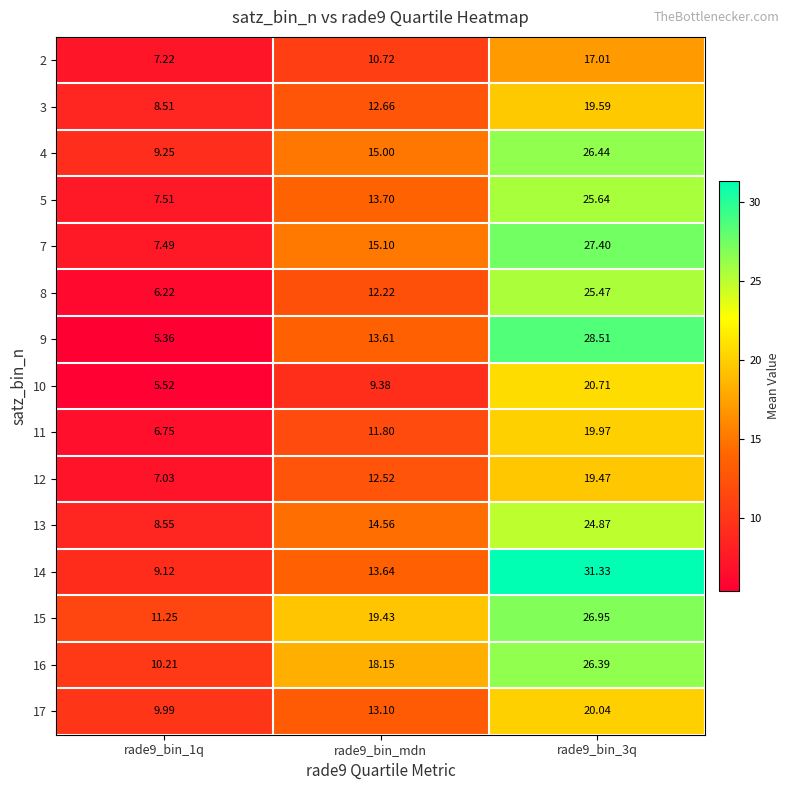

Is the value of 5 at rade9_bin_3q greater than the value of 13 at rade9_bin_mdn?

Yes